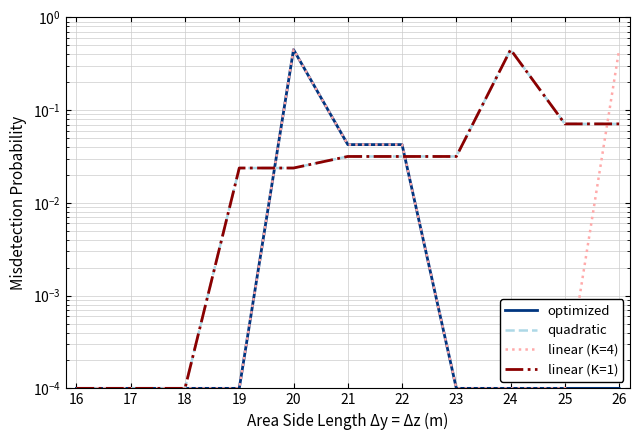

What is the difference between the quadratic values at 26 and 18?

0.1